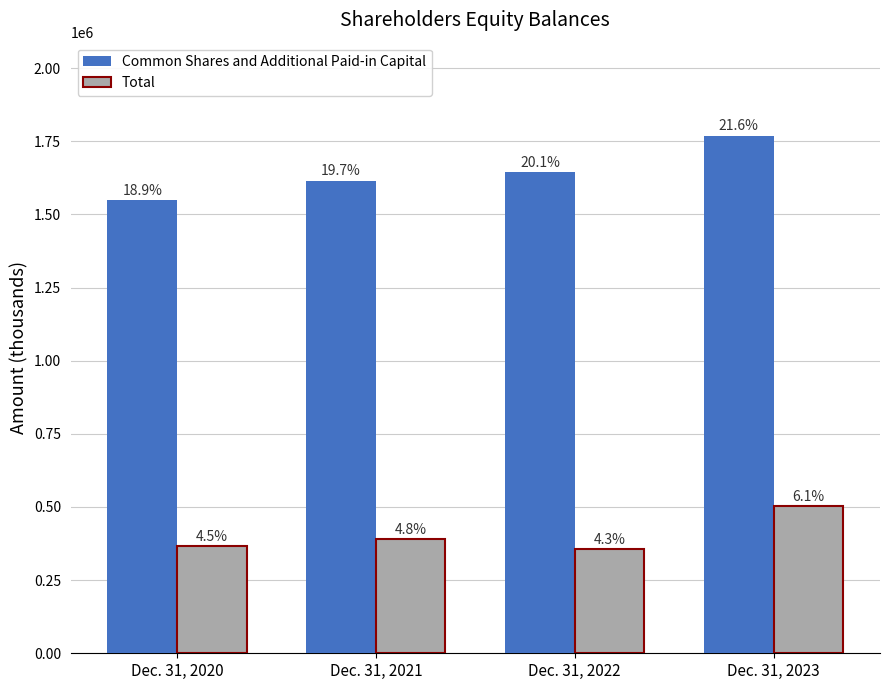

What are all the series names shown in the legend?

Common Shares and Additional Paid-in Capital, Total